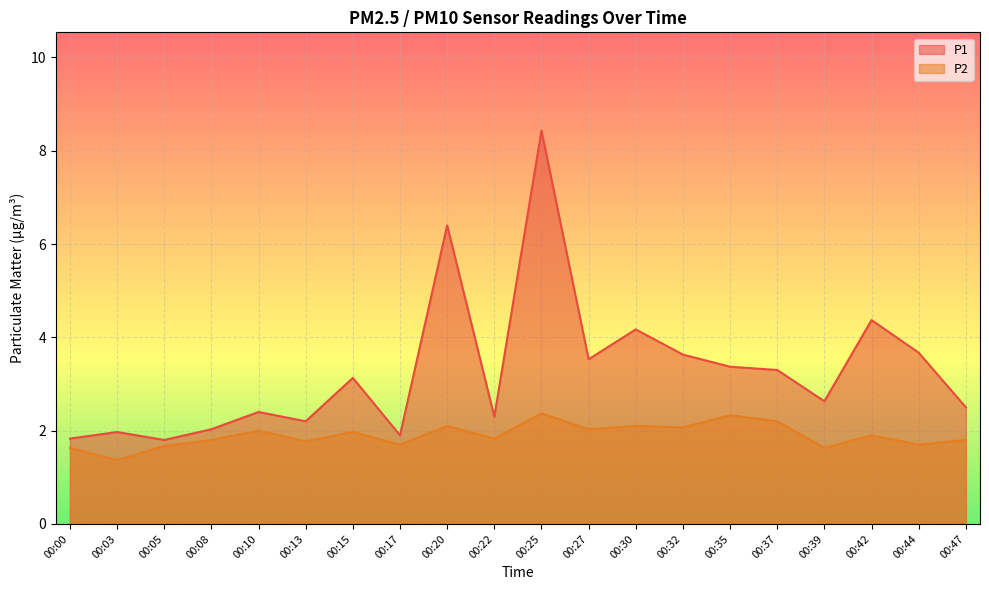

Which series has the largest total across all categories?

P1